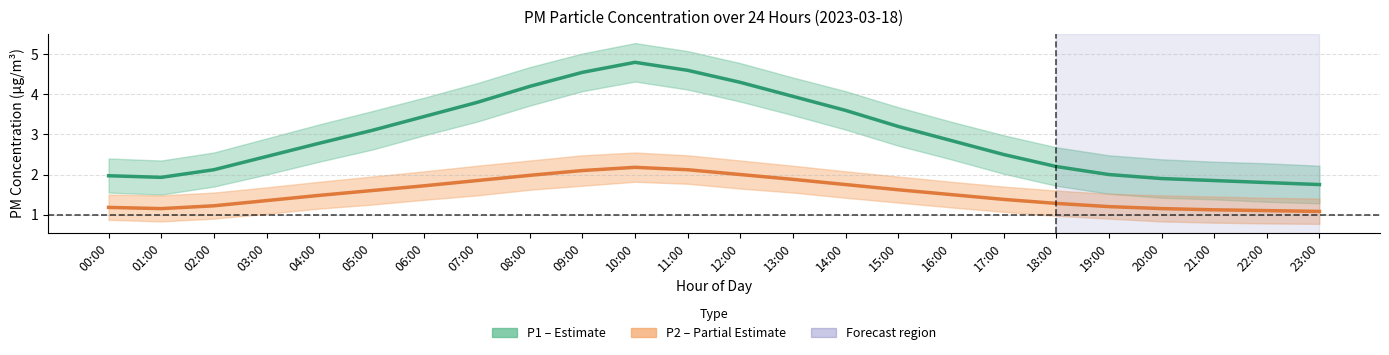

What is the difference between the second highest and second lowest values in the P1 (PM10) series?

2.8